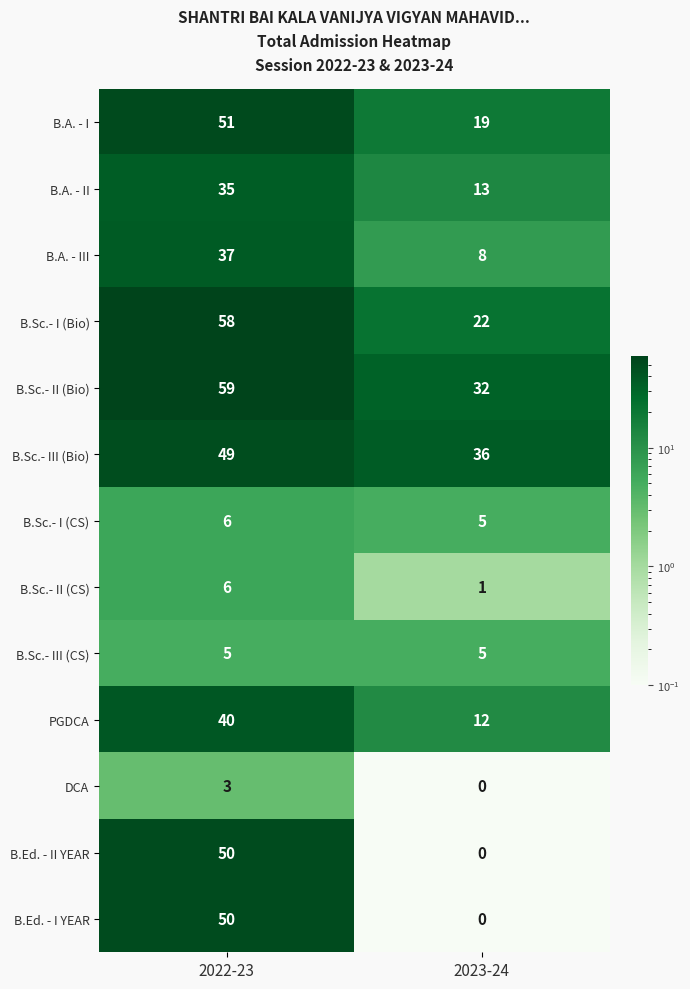

Reading left to right, list all the values displayed in this chart.

B.A. - I: 51	19
B.A. - II: 35	13
B.A. - III: 37	8
B.Sc.- I (Bio): 58	22
B.Sc.- II (Bio): 59	32
B.Sc.- III (Bio): 49	36
B.Sc.- I (CS): 6	5
B.Sc.- II (CS): 6	1
B.Sc.- III (CS): 5	5
PGDCA: 40	12
DCA: 3	0
B.Ed. - II YEAR: 50	0
B.Ed. - I YEAR: 50	0